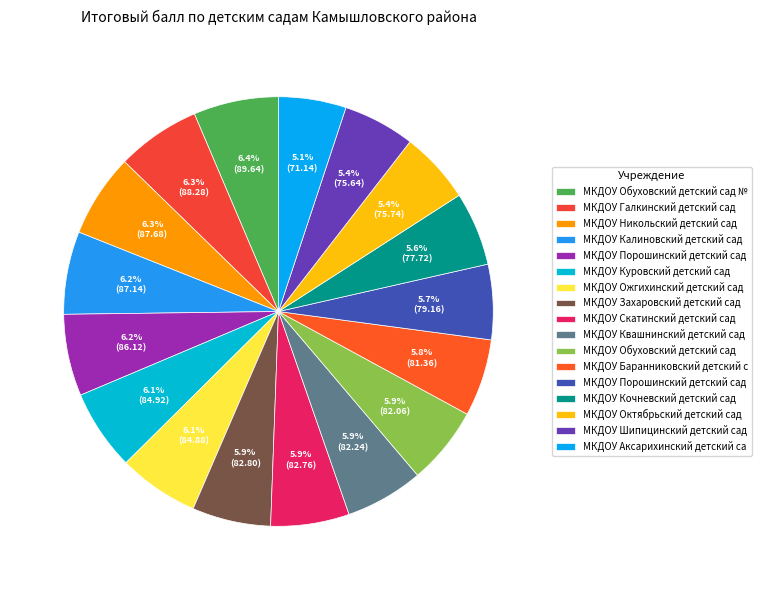

Which category has the smallest portion of the pie?

МКДОУ Аксарихинский детский сад